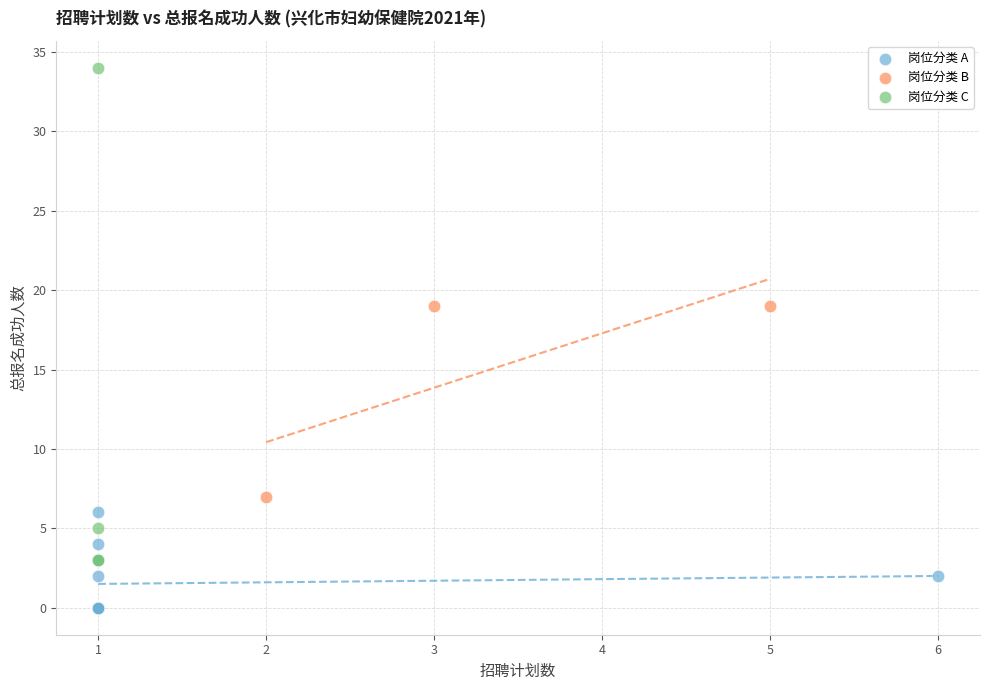

Which series contains the lowest Y value?

岗位分类 A